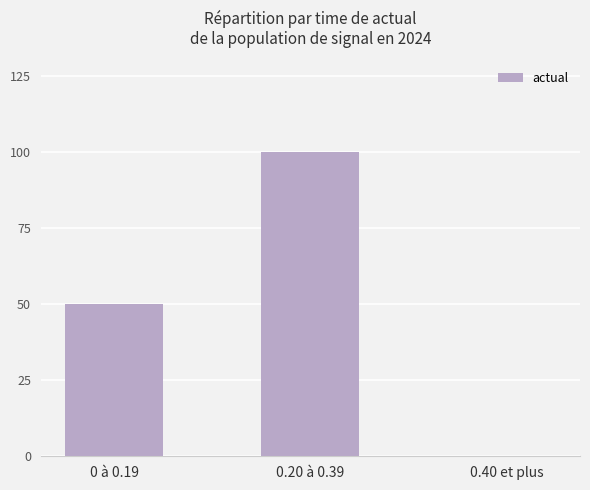

What is the average value?

50